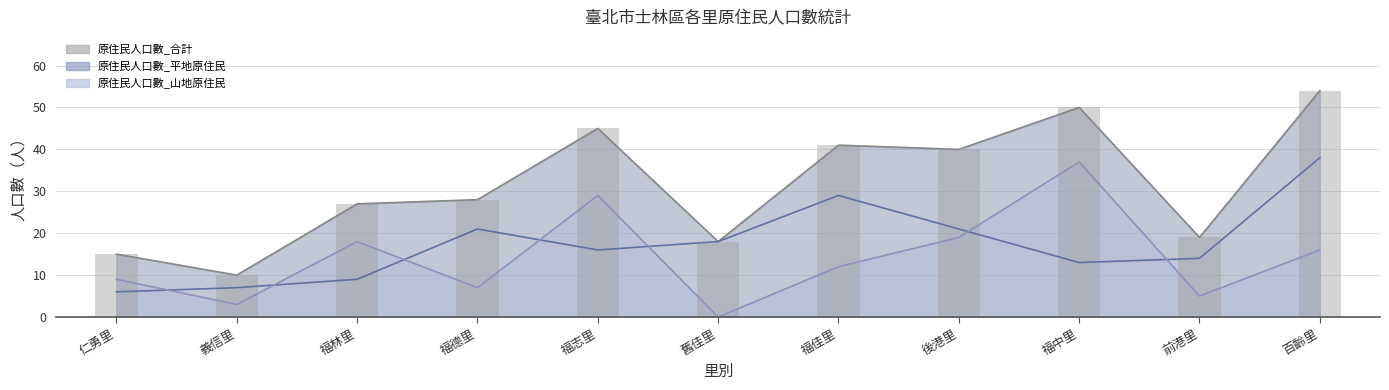

What is the sum of the 原住民人口數_合計 values at 福德里 and 舊佳里?

46